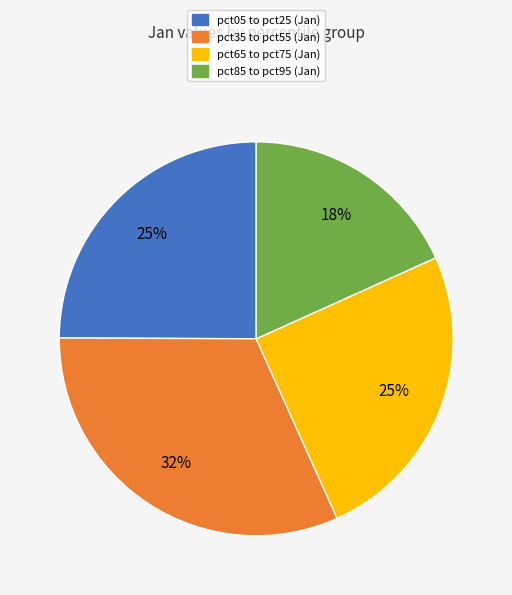

Is there a majority slice in this chart?

No